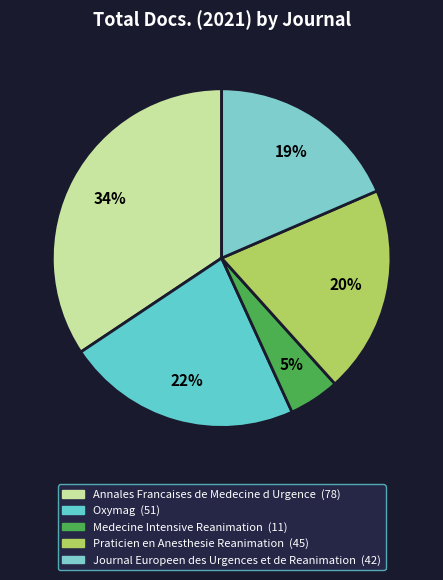

How many slices are in this pie chart?

5